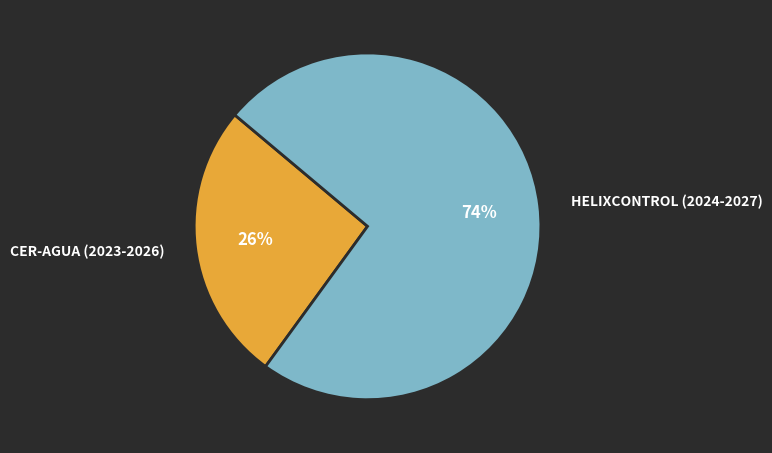

Is it true that CER-AGUA (2023-2026) is 26% of the pie?

True